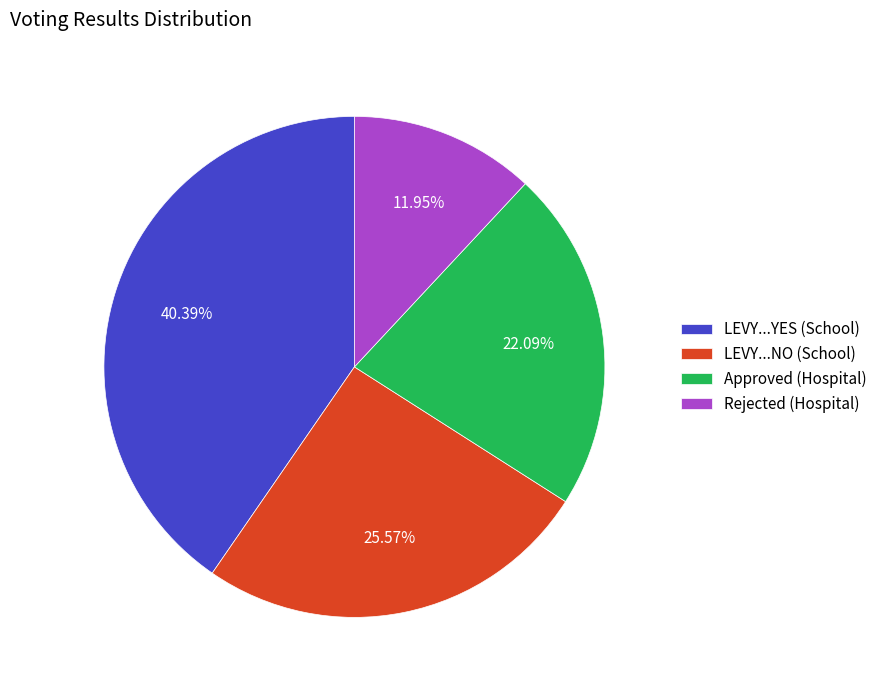

What is the total percentage of Approved (Hospital) and Rejected (Hospital)?

34.0%